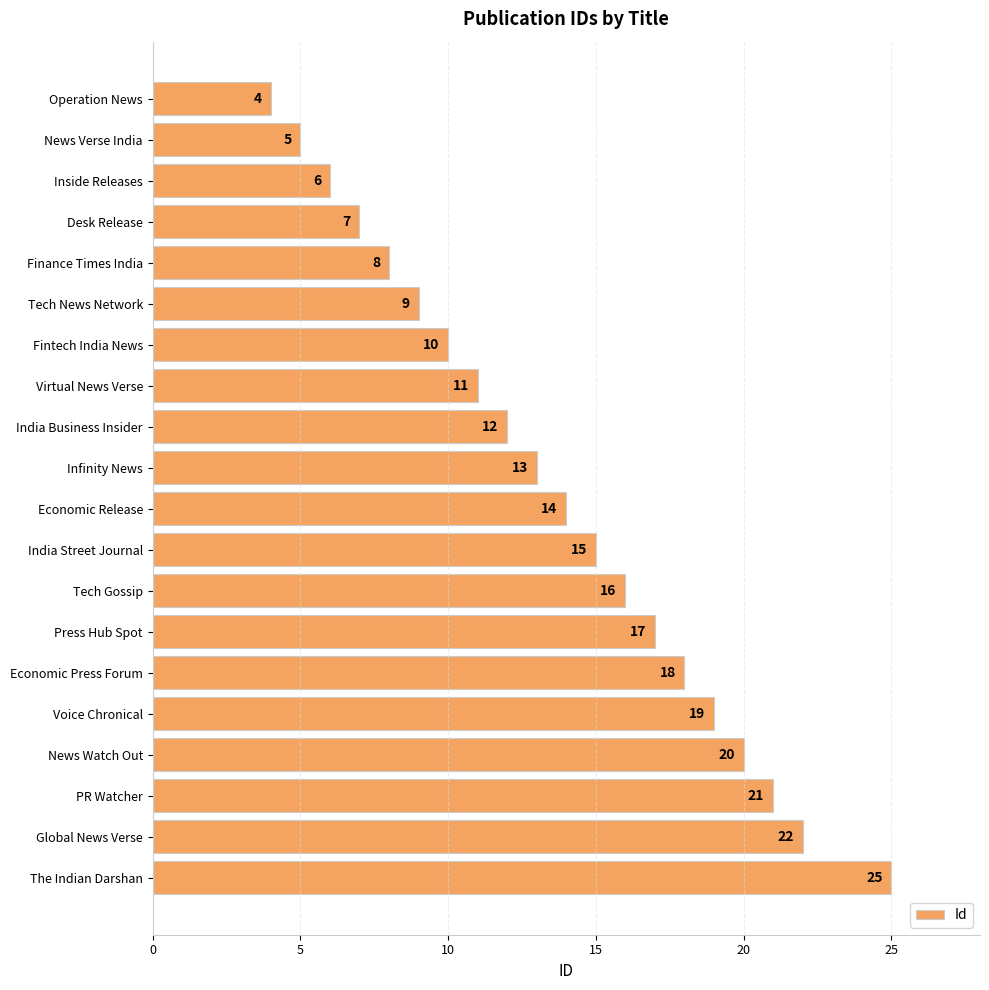

Count the number of data series in this chart.

1